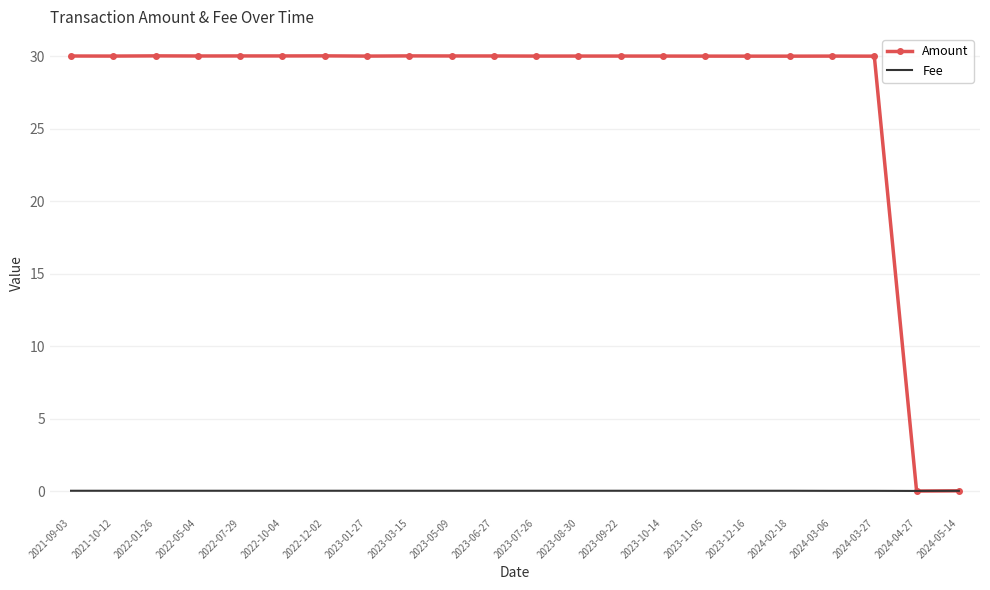

What are all the series names shown in the legend?

Amount, Fee